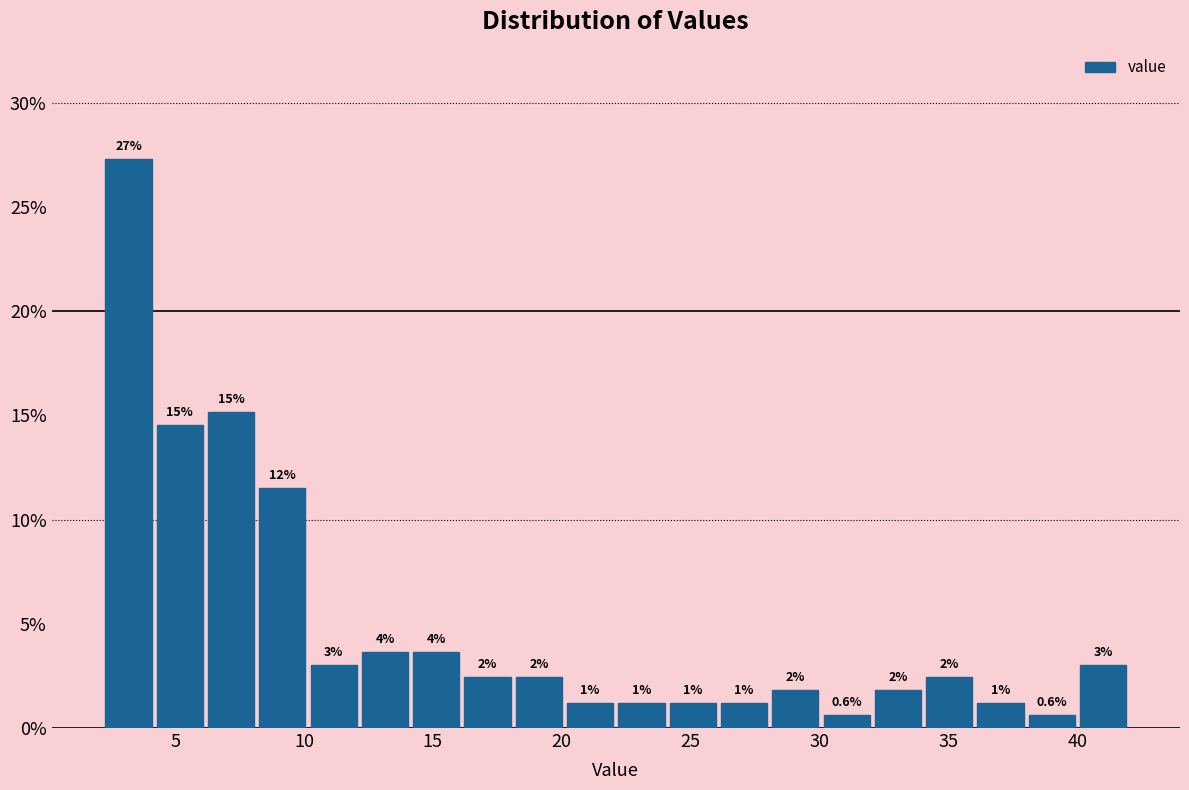

Read against the x-axis, roughly where is the centre of the tallest bar?

3.0